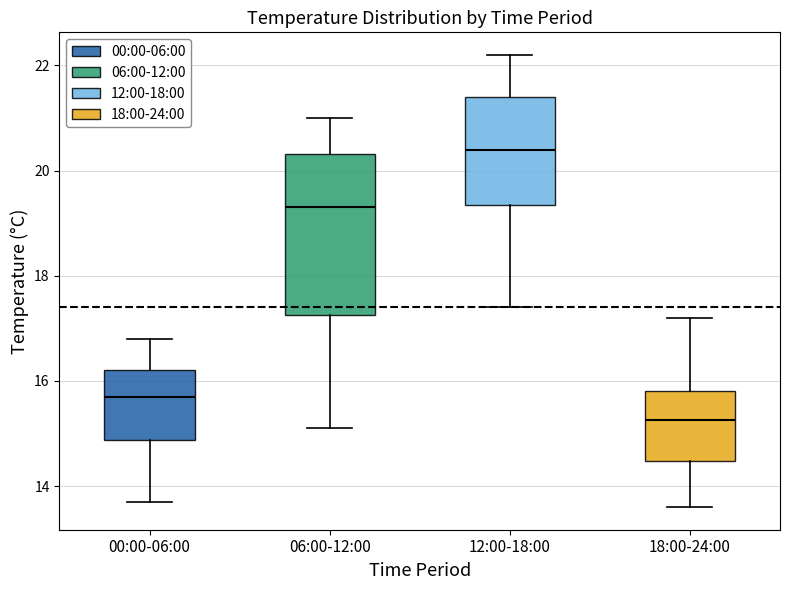

Where does the lower whisker of the box for 00:00-06:00 end on the y-axis? The values are not printed on the chart, so give them approximately, as read against the axis.

13.8